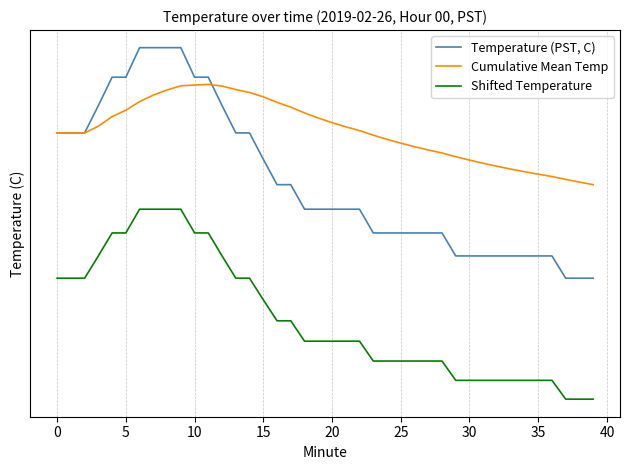

What is the greatest value displayed?

-2.4